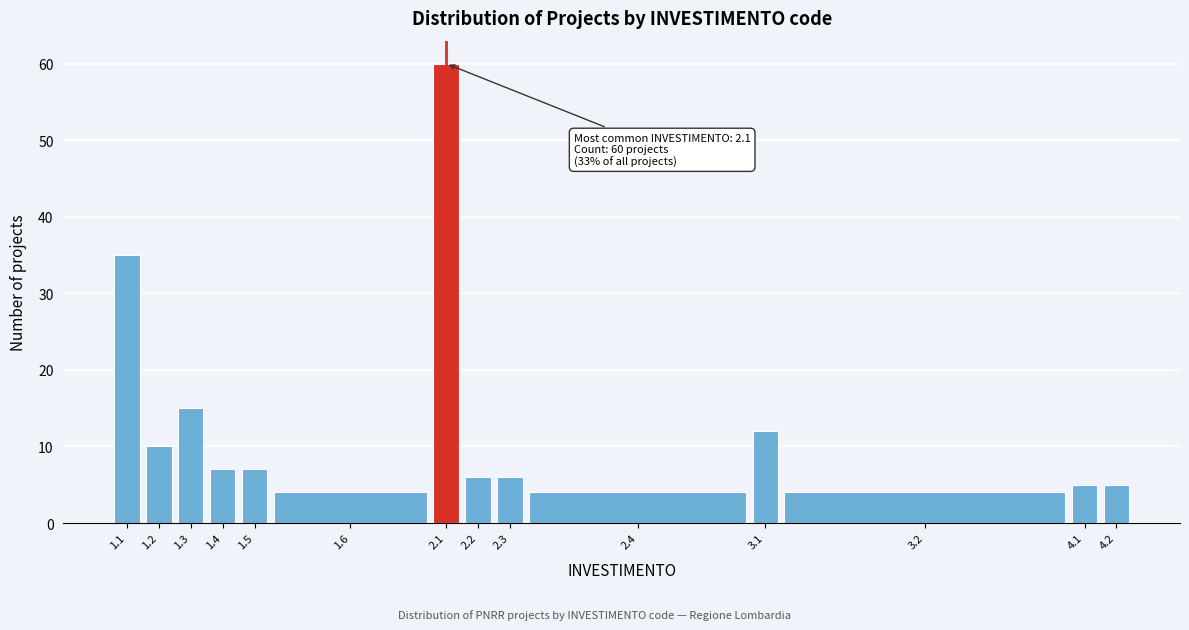

Reading left to right, what are all the values shown in this chart?

35	10	15	7	7	4	60	6	6	4	12	4	5	5